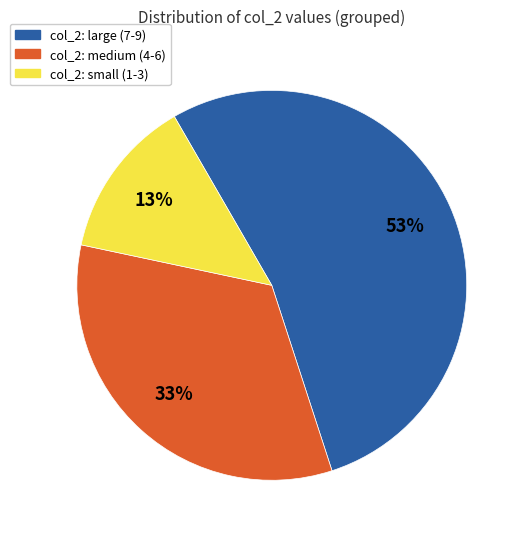

Which slice is the largest?

col_2: large (7-9)